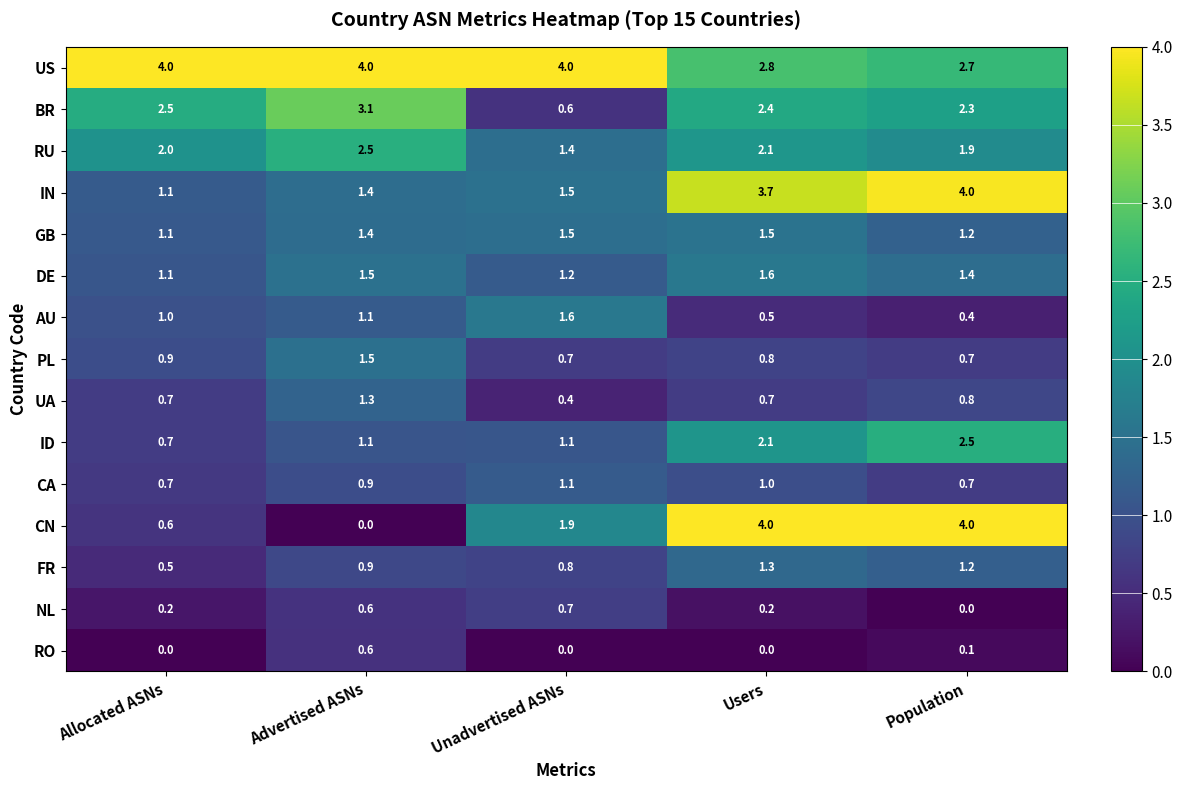

Which series has the largest range (max minus min)?

CN